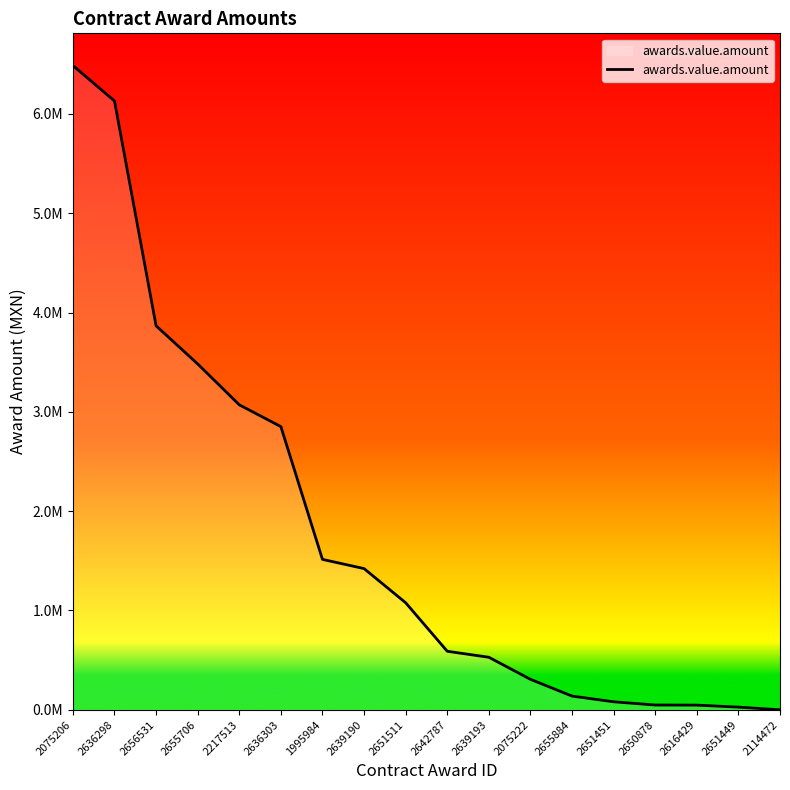

Is this an area chart (filled region under the line)?

Yes